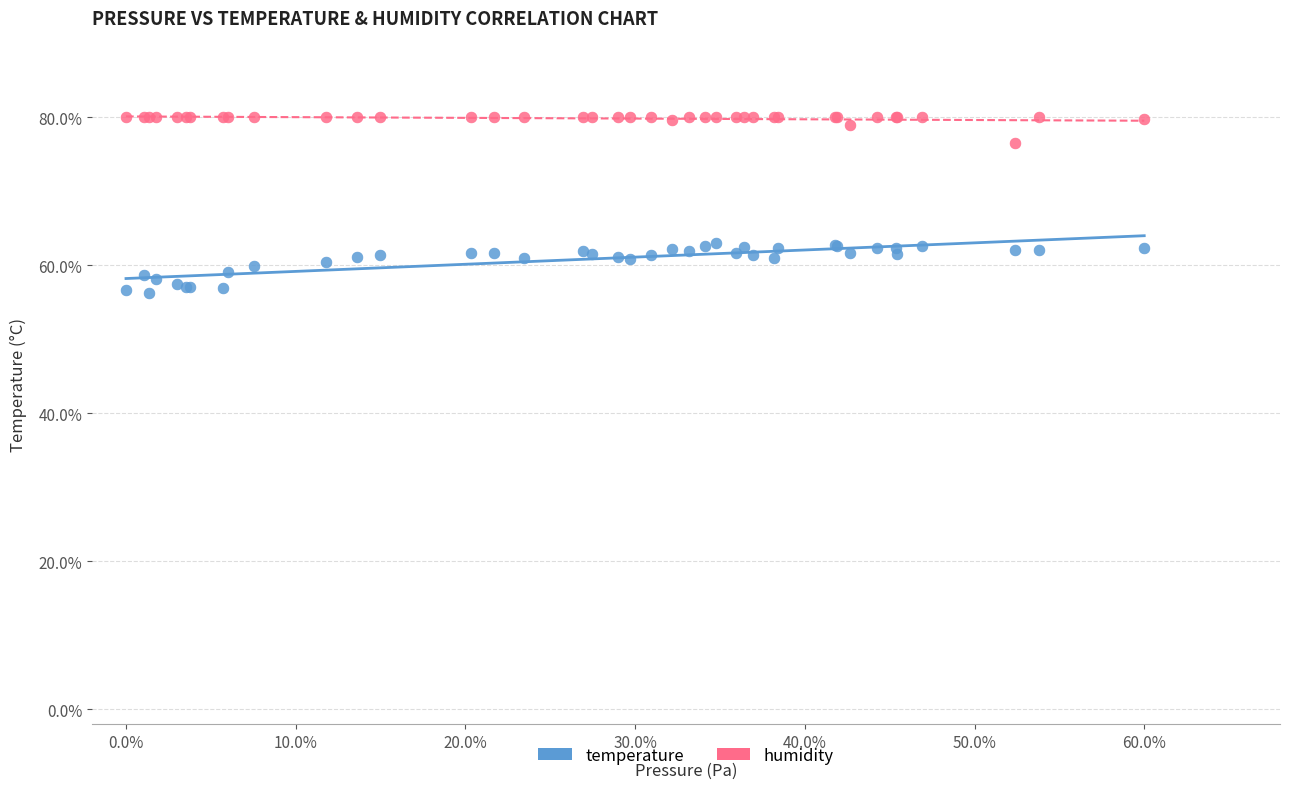

Which series contains the highest Y value?

humidity